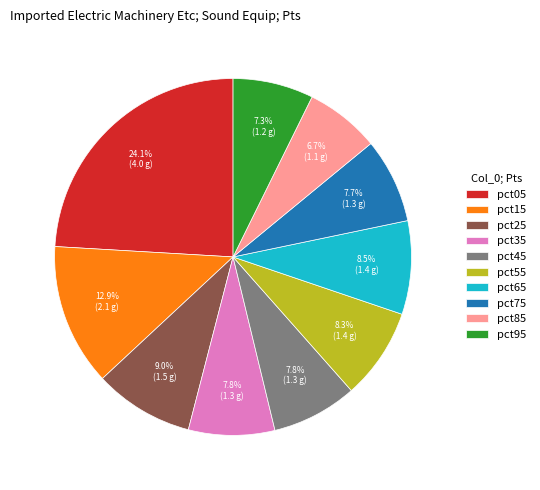

True or false: pct45 accounts for 8% of the total.

True